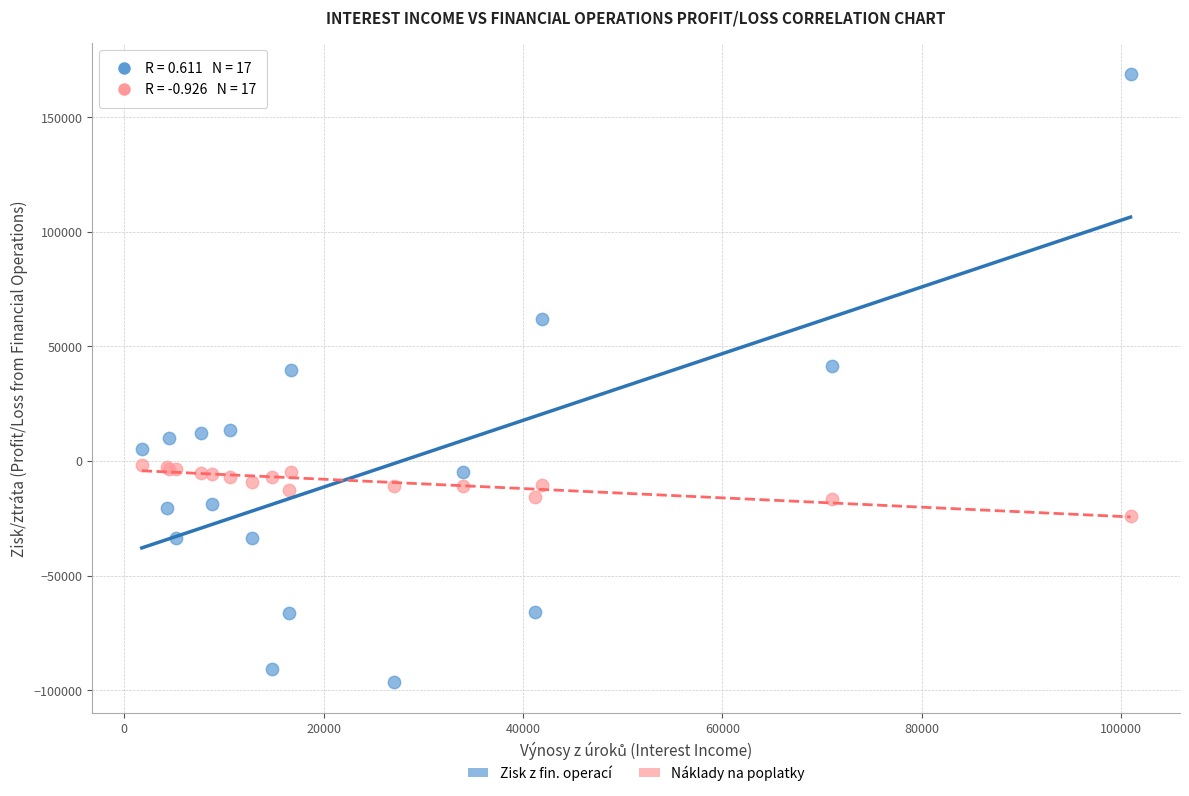

Which series has the widest spread of Y values?

Zisk z fin. operací